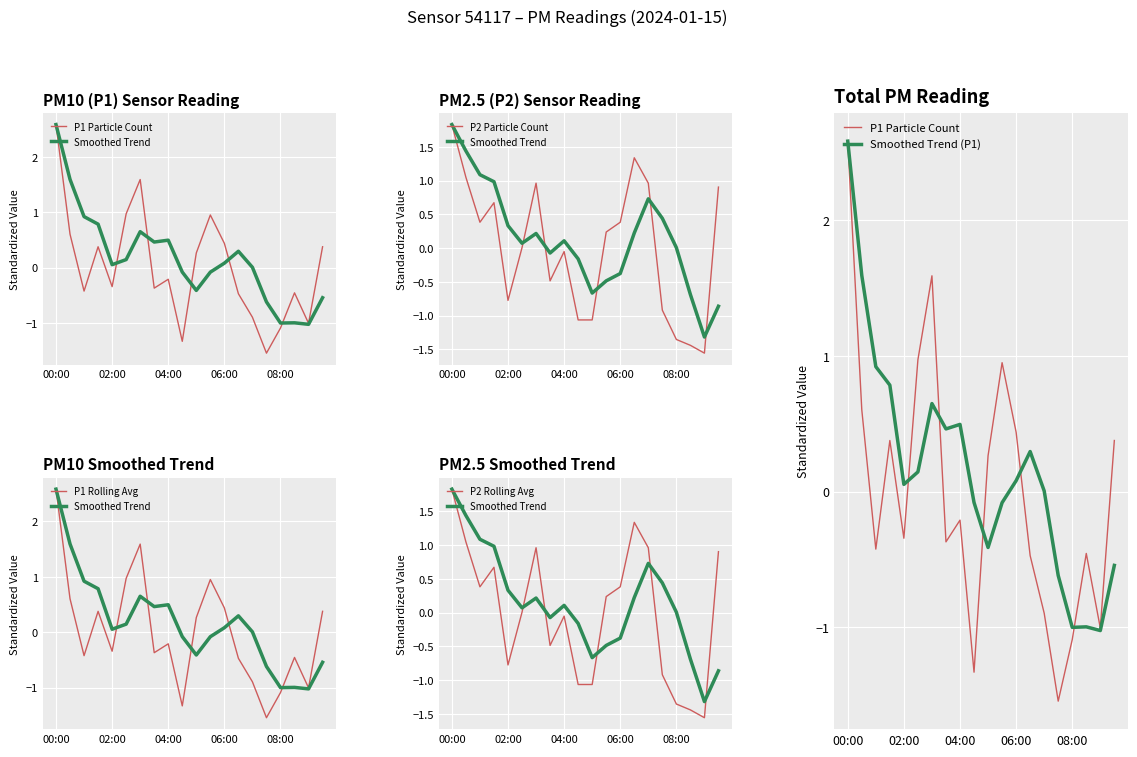

At how many categories does at least one series exceed 0?

17